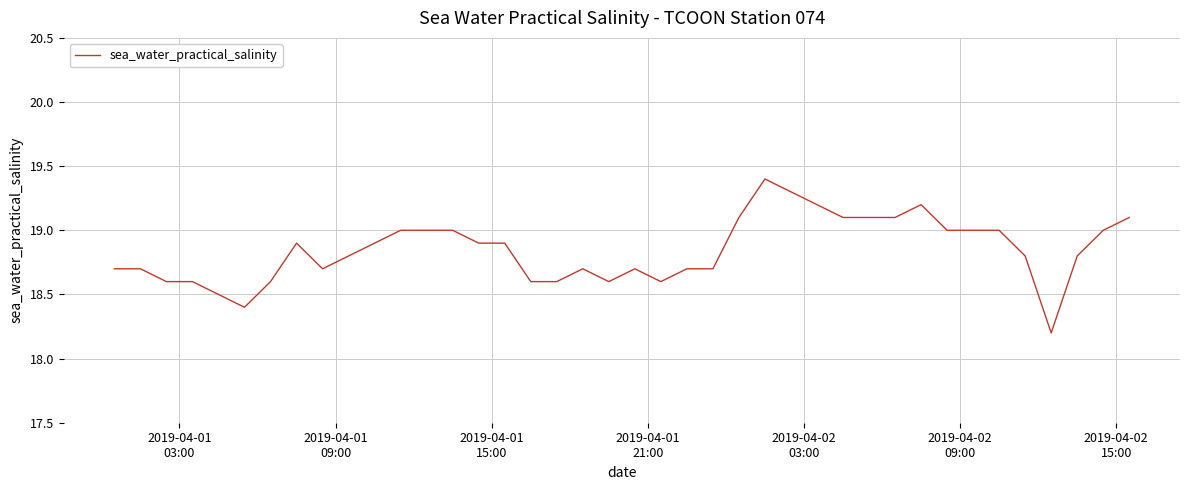

What is the greatest value displayed?

19.4